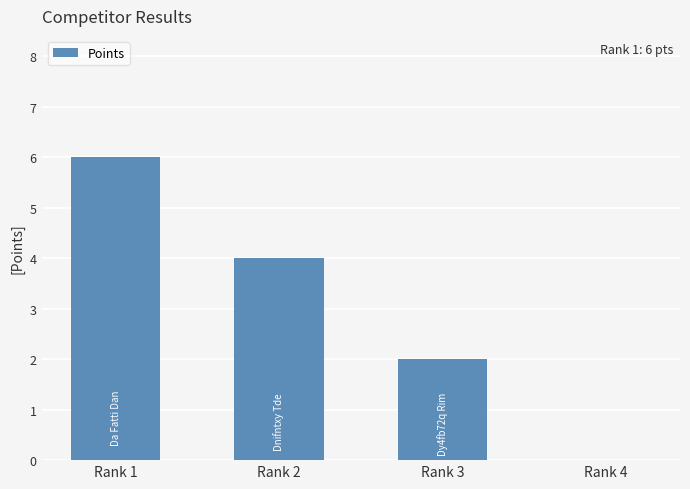

Reading left to right, what are all the values shown in this chart?

Rank 1=6	Rank 2=4	Rank 3=2	Rank 4=0